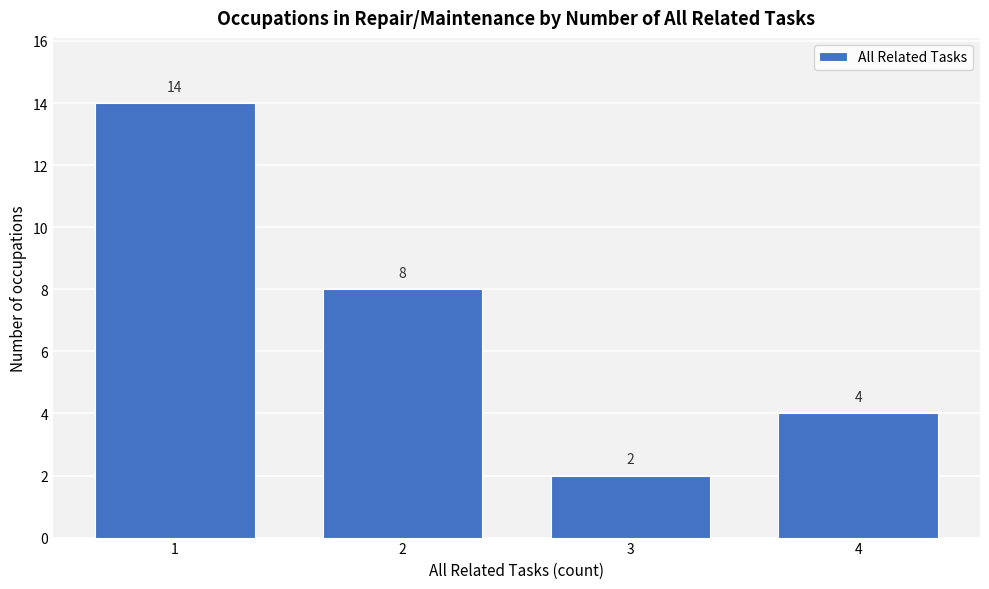

Reading left to right, list all the values displayed in this chart.

14	8	2	4